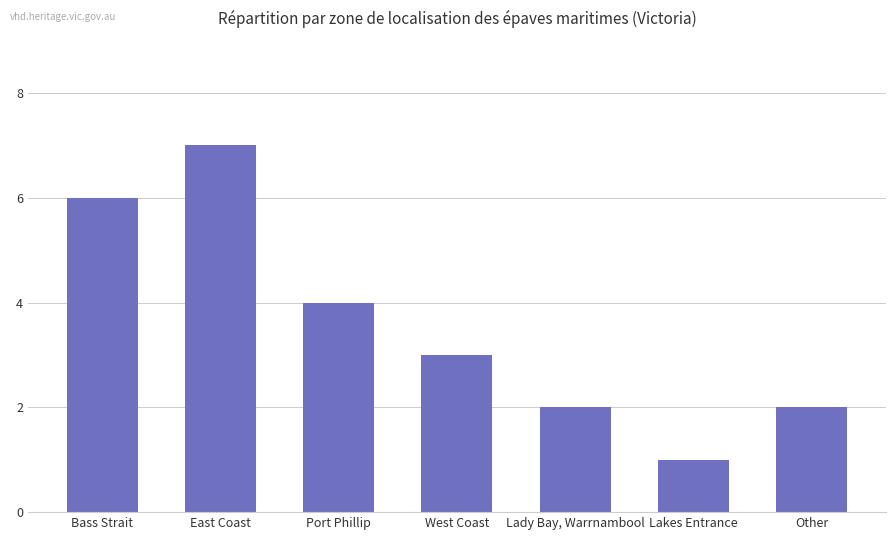

What is the value of the 5th bar from the left?

2